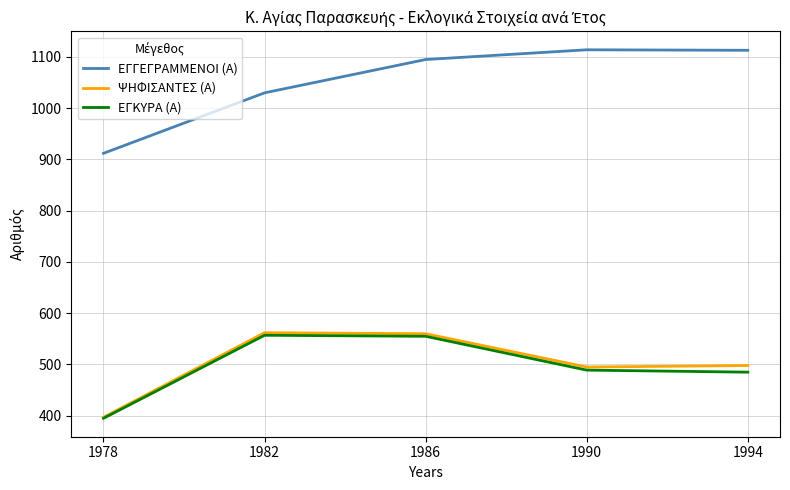

What is the lowest value of the ΕΓΚΥΡΑ (Α) series?

395